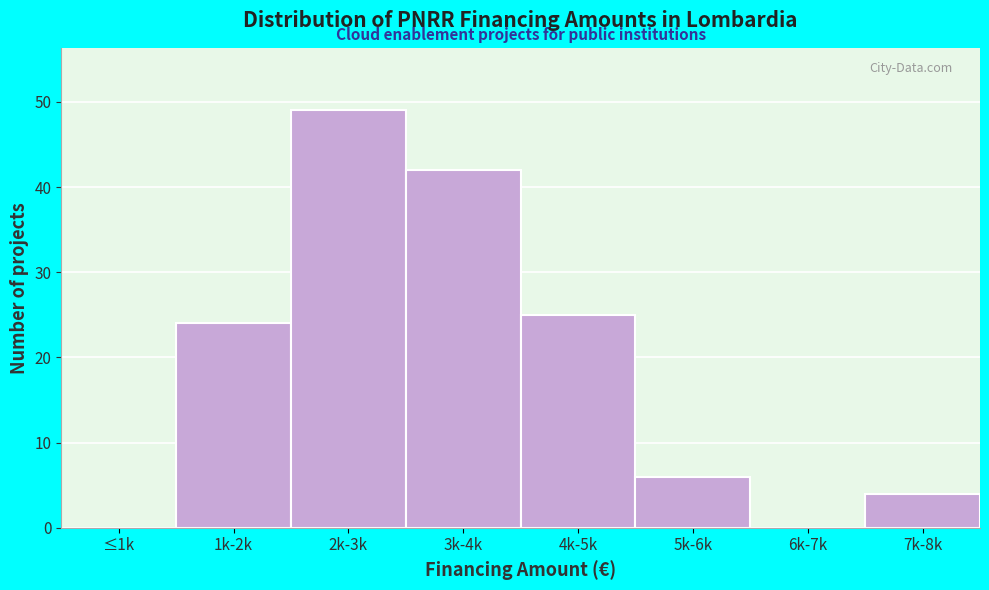

Reading right to left, what are all the values shown in this chart?

7k-8k=4	6k-7k=0	5k-6k=6	4k-5k=25	3k-4k=42	2k-3k=49	1k-2k=24	≤1k=0